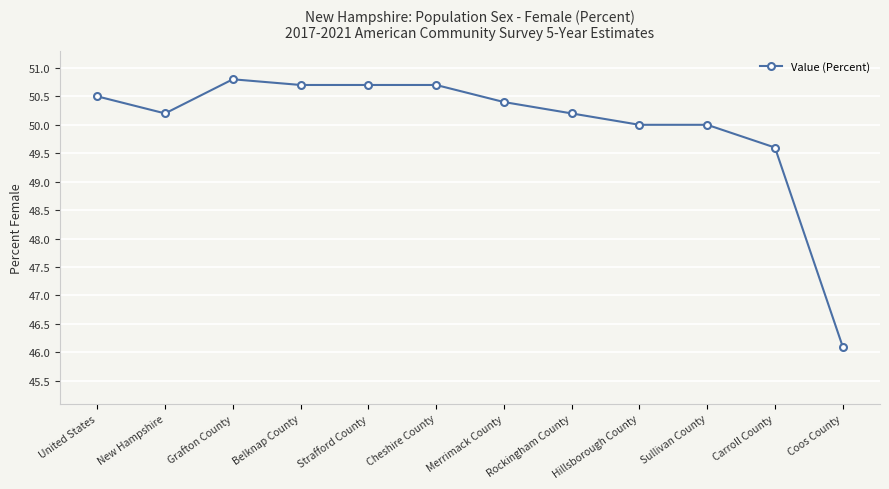

Reading left to right, transcribe all the data shown in this chart.

50.5	50.2	50.8	50.7	50.7	50.7	50.4	50.2	50.0	50.0	49.6	46.1